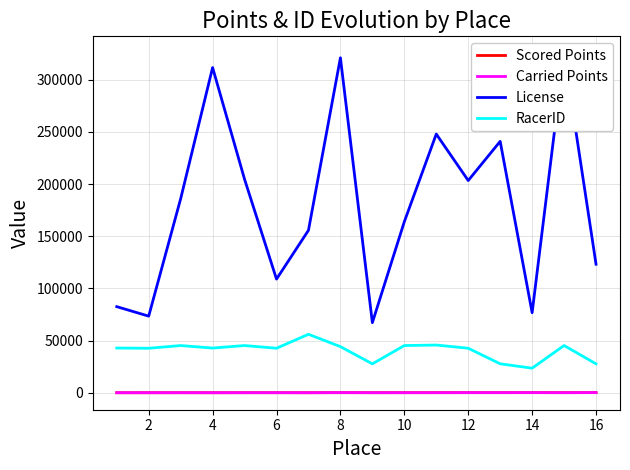

How many intersections are there between Scored Points and Carried Points?

8